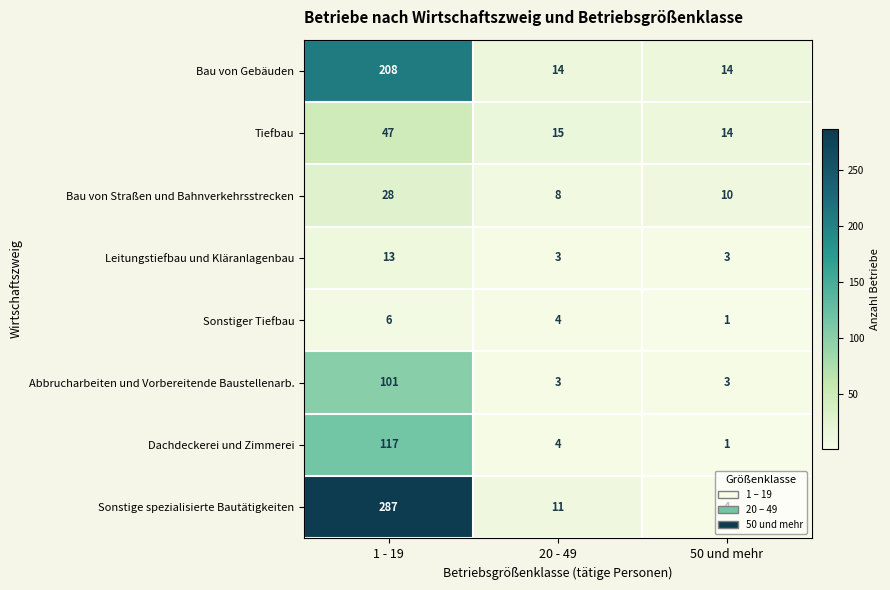

The Tiefbau series shows 6 at 50 und mehr. True or false?

False